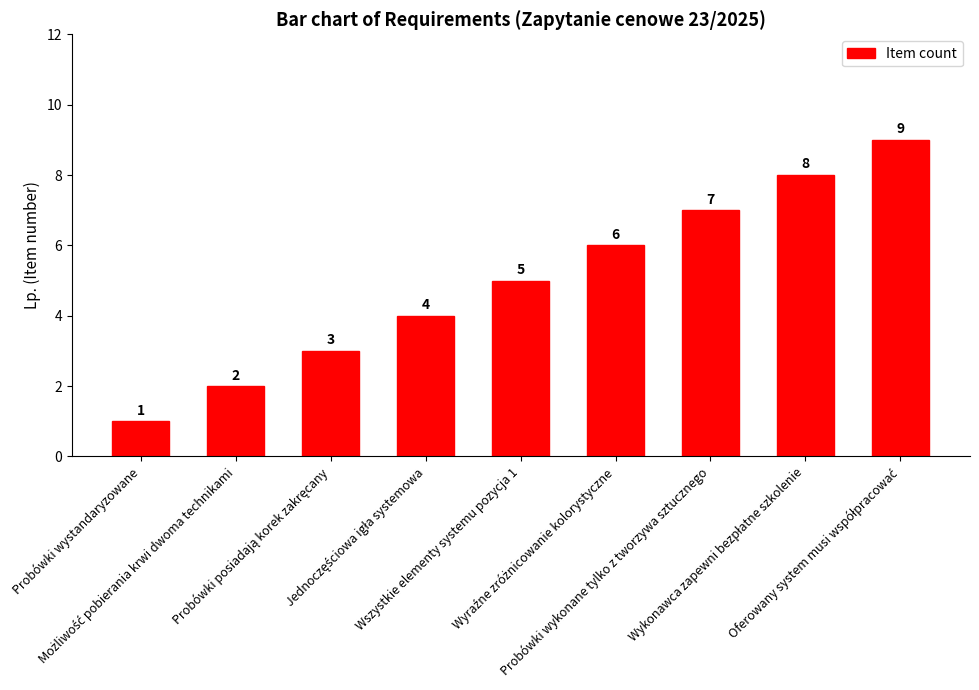

What is the value of the 6th bar from the left?

6